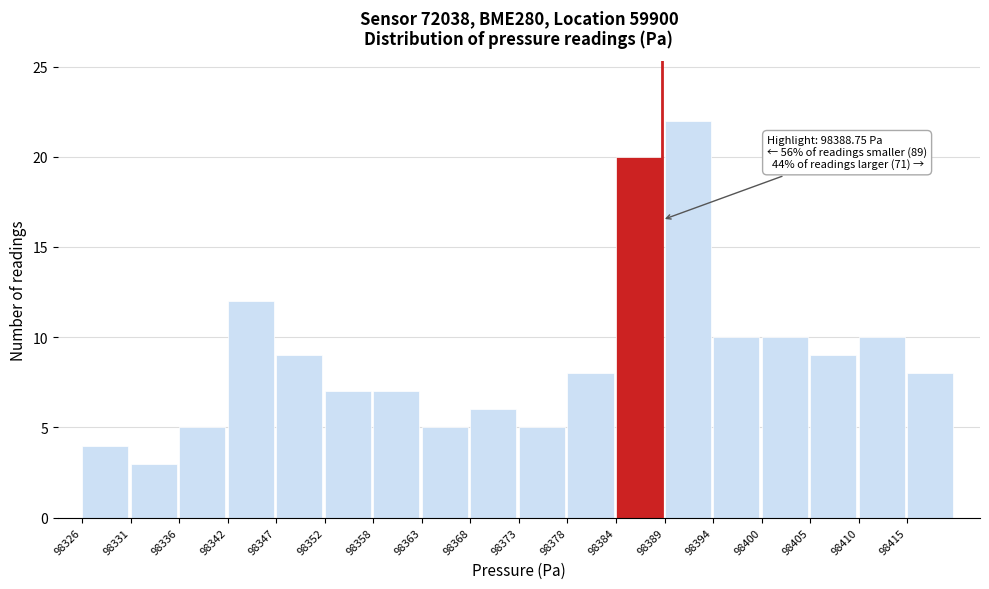

Which range on the x-axis has the tallest bar?

98389 to 98394